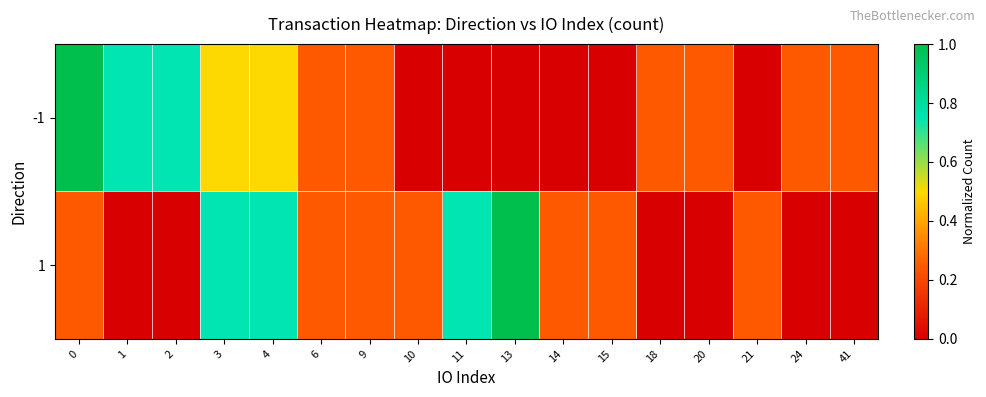

Reading right to left, list all the values displayed in this chart.

-1: 41=0.2	24=0.2	21=0.0	20=0.2	18=0.2	15=0.0	14=0.0	13=0.0	11=0.0	10=0.0	9=0.2	6=0.2	4=0.5	3=0.5	2=0.8	1=0.8	0=1.0
1: 41=0.0	24=0.0	21=0.2	20=0.0	18=0.0	15=0.2	14=0.2	13=1.0	11=0.8	10=0.2	9=0.2	6=0.2	4=0.8	3=0.8	2=0.0	1=0.0	0=0.2